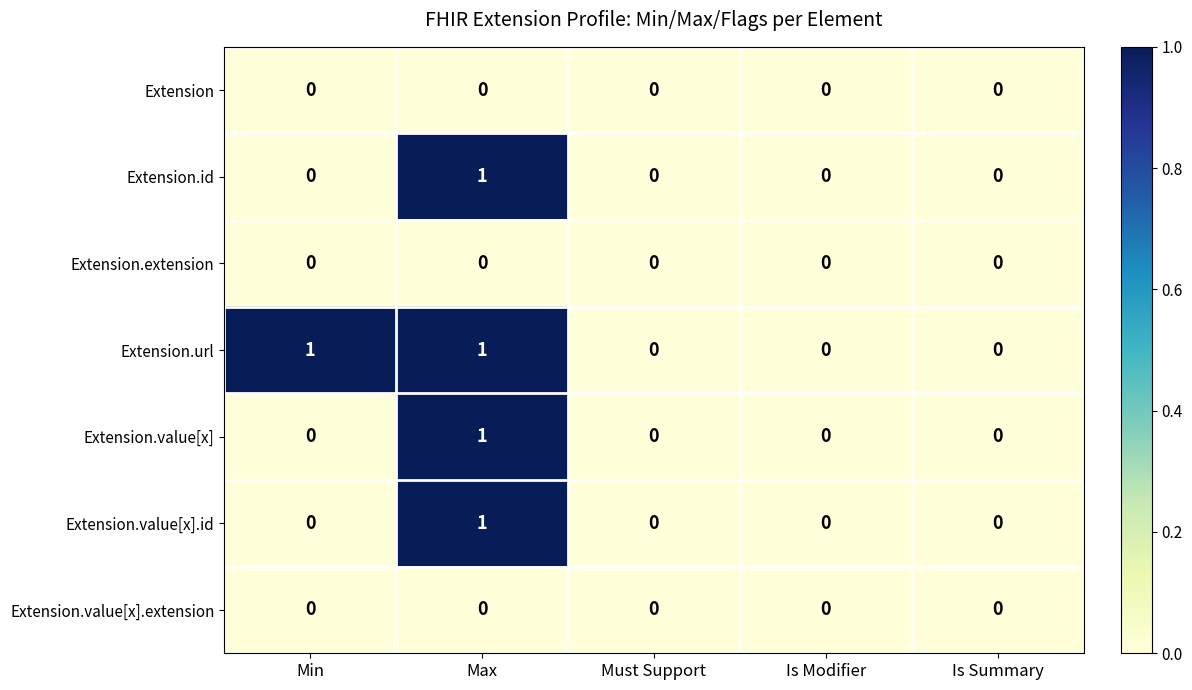

Which series has the largest total across all categories?

Extension.url